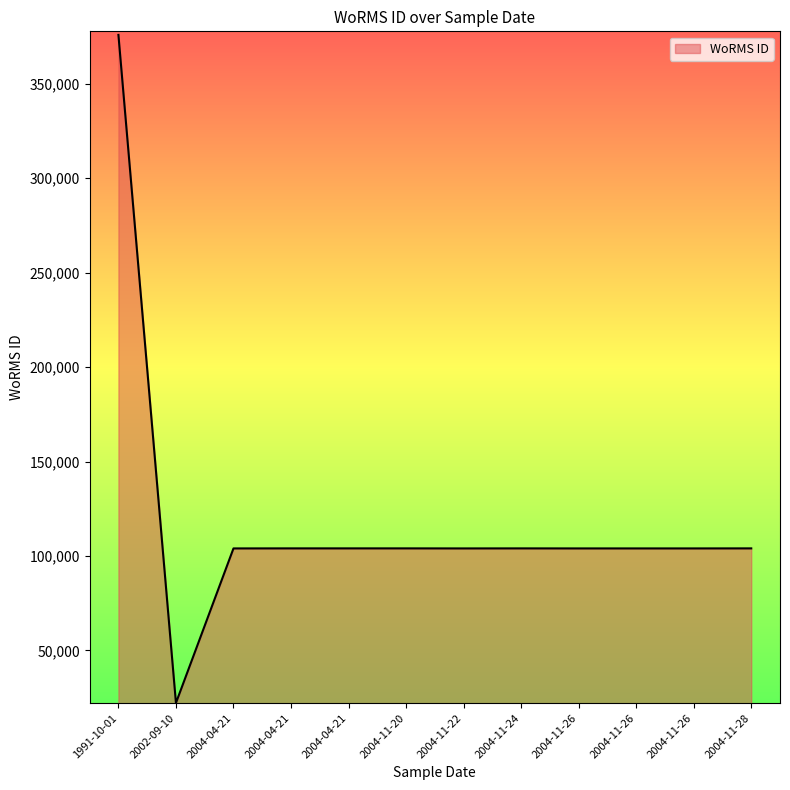

At which category does the data reach its first local valley?

2002-09-10